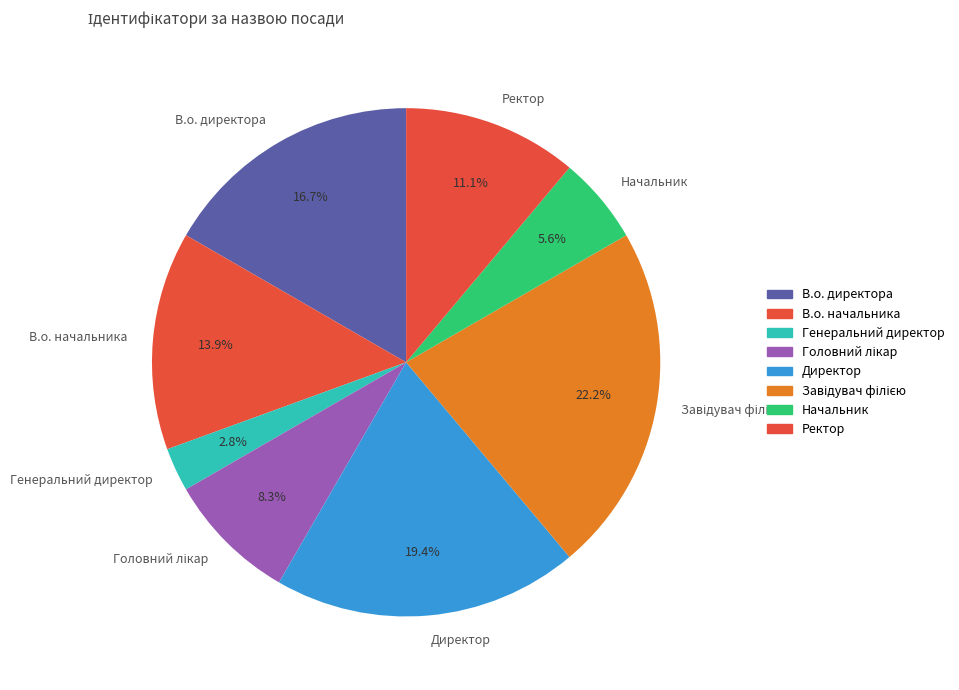

Is there a majority slice in this chart?

No